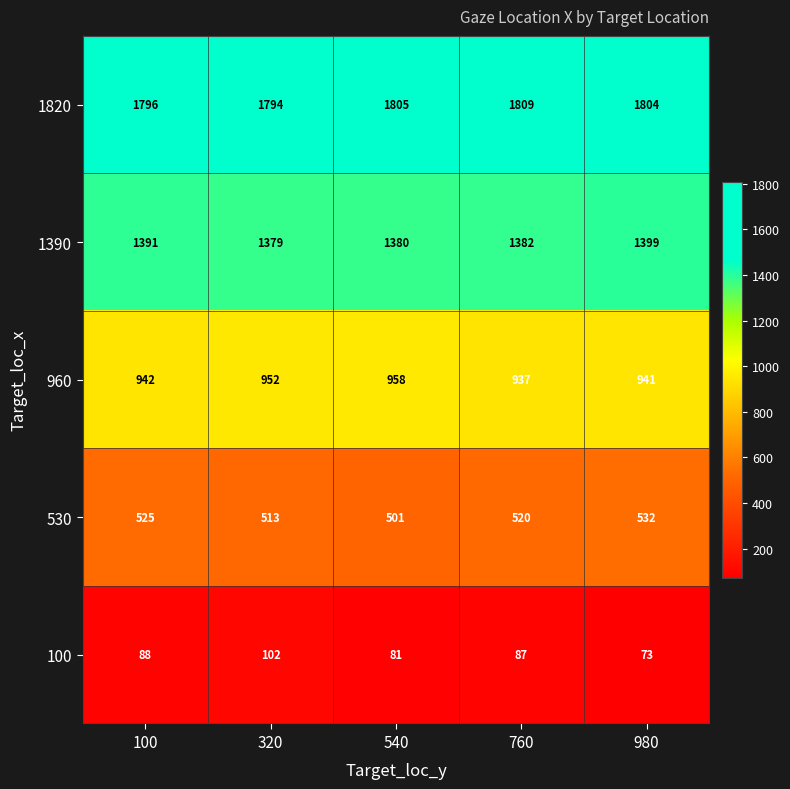

What is the average value of the 530 series?

518